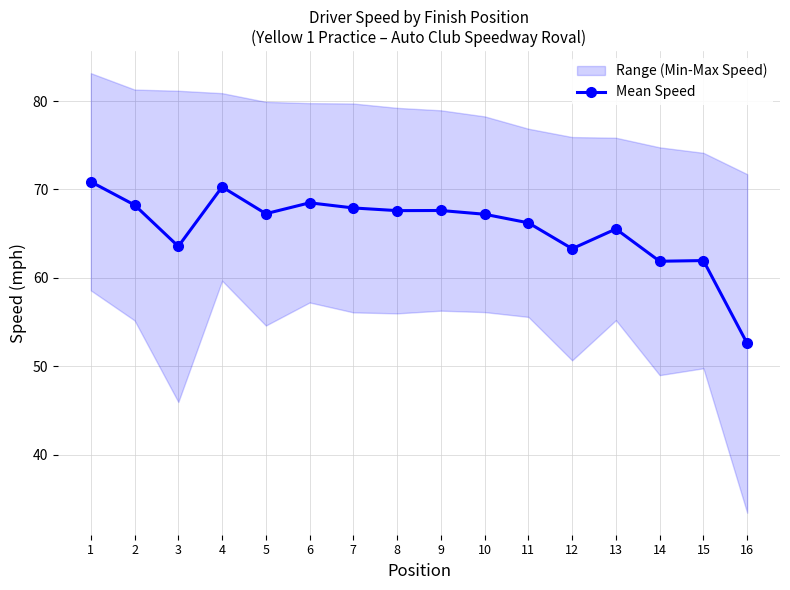

How many lines are shown in the chart?

1